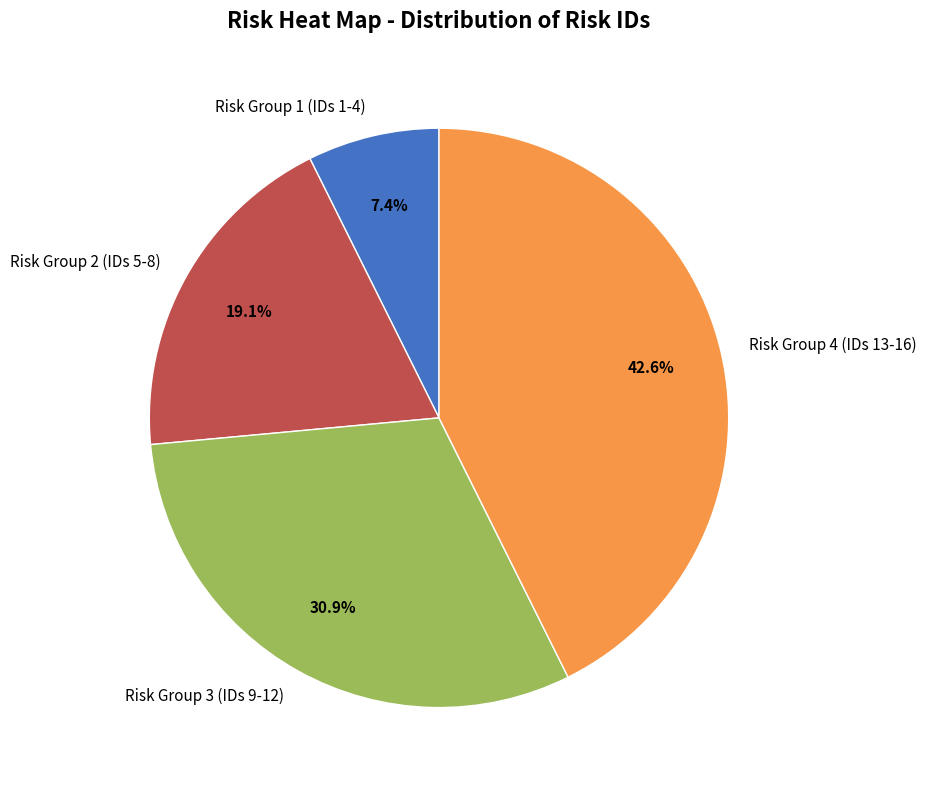

To the nearest percent, what is the average slice percentage?

25%